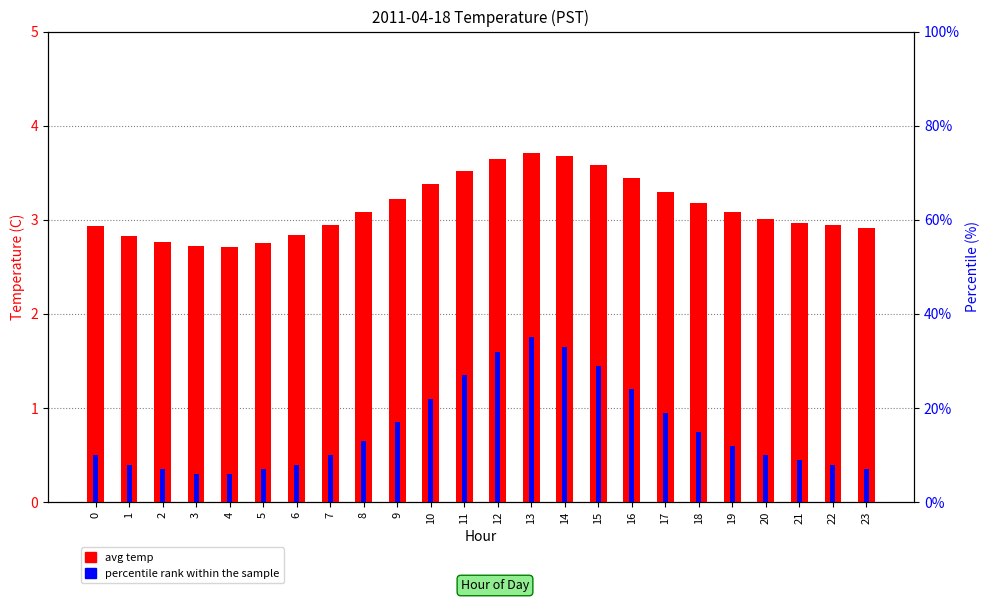

What is the smallest value displayed?

2.7